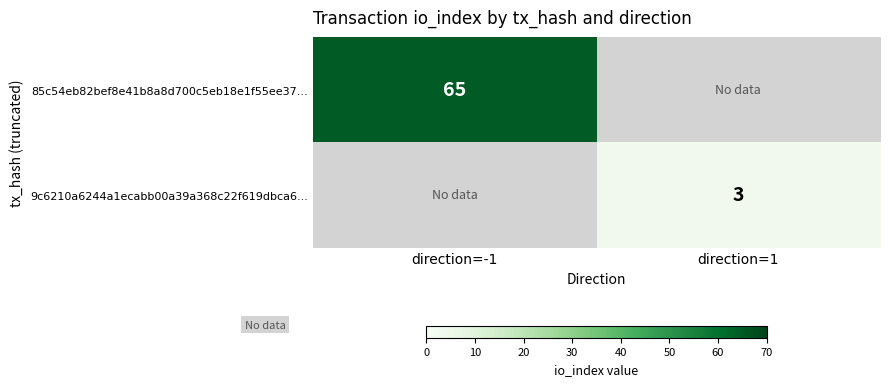

What is the maximum value shown in the chart?

65.0